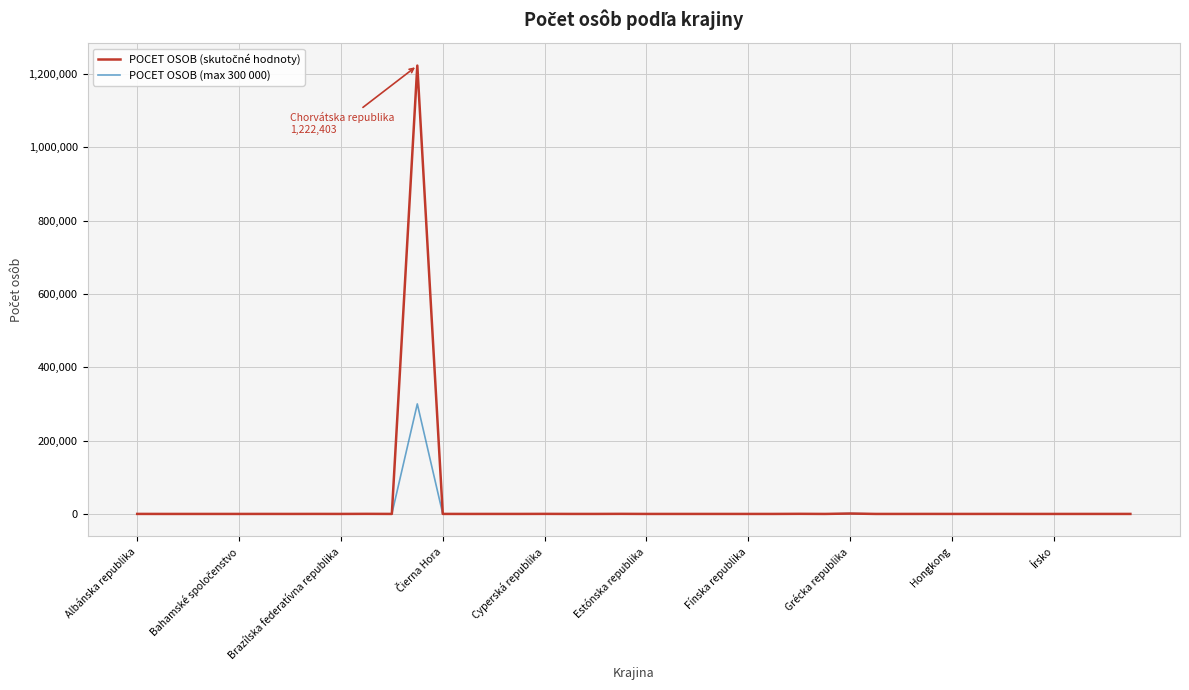

What is the maximum value shown in the chart?

1222403